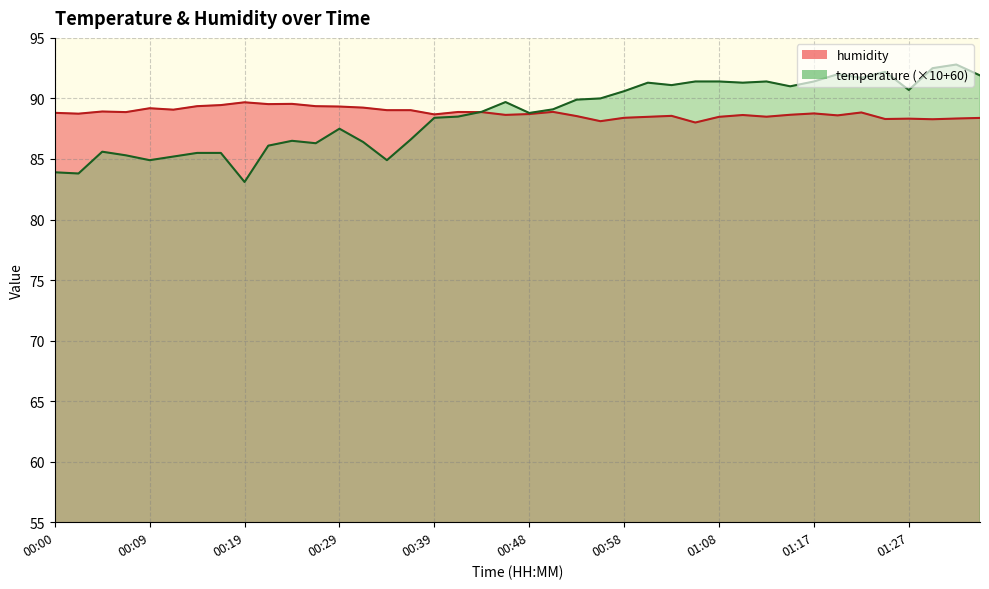

What is the value of the temperature point at the 28th from the left?

91.4